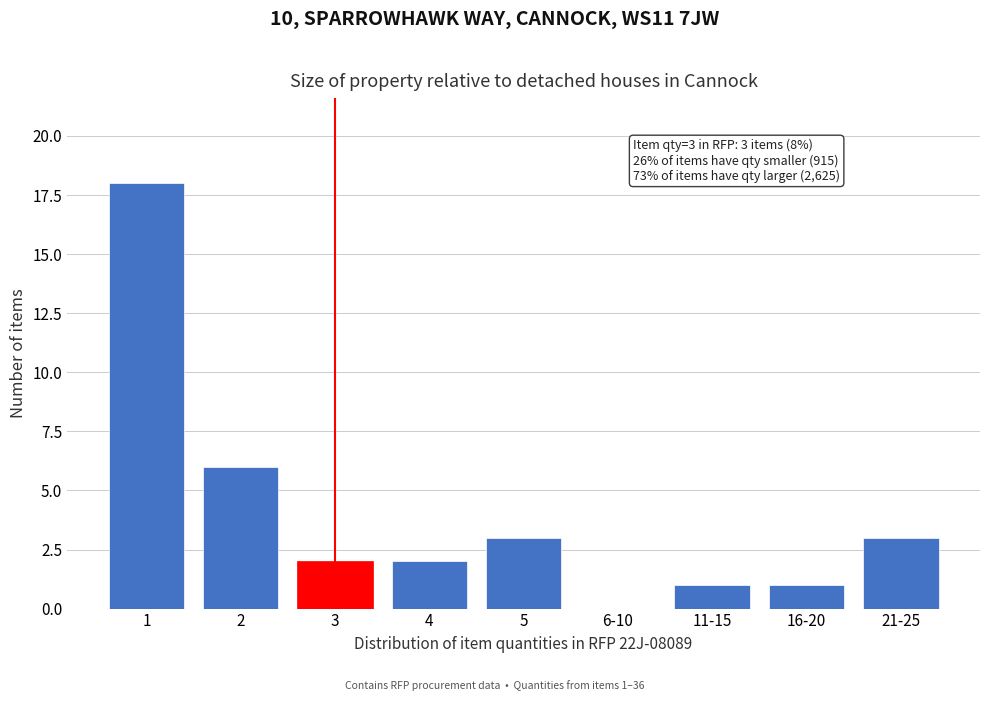

Reading right to left, what are all the values shown in this chart?

21-25=3	16-20=1	11-15=1	6-10=0	5=3	4=2	3=2	2=6	1=18